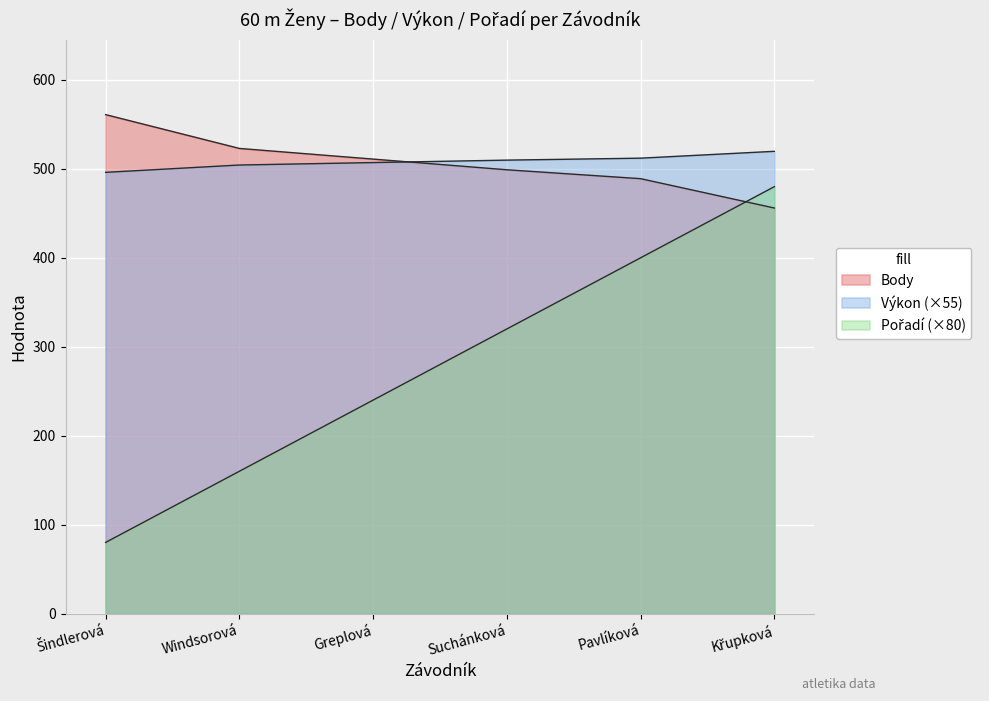

Which label corresponds to the largest value in the chart?

Šindlerová